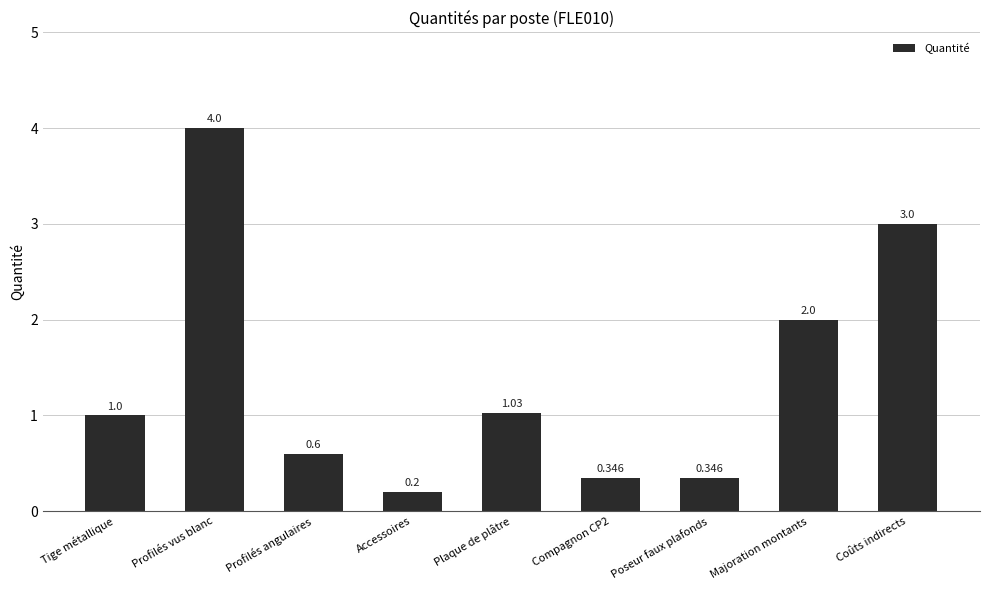

Between Tige métallique and Majoration montants, which is larger?

Majoration montants